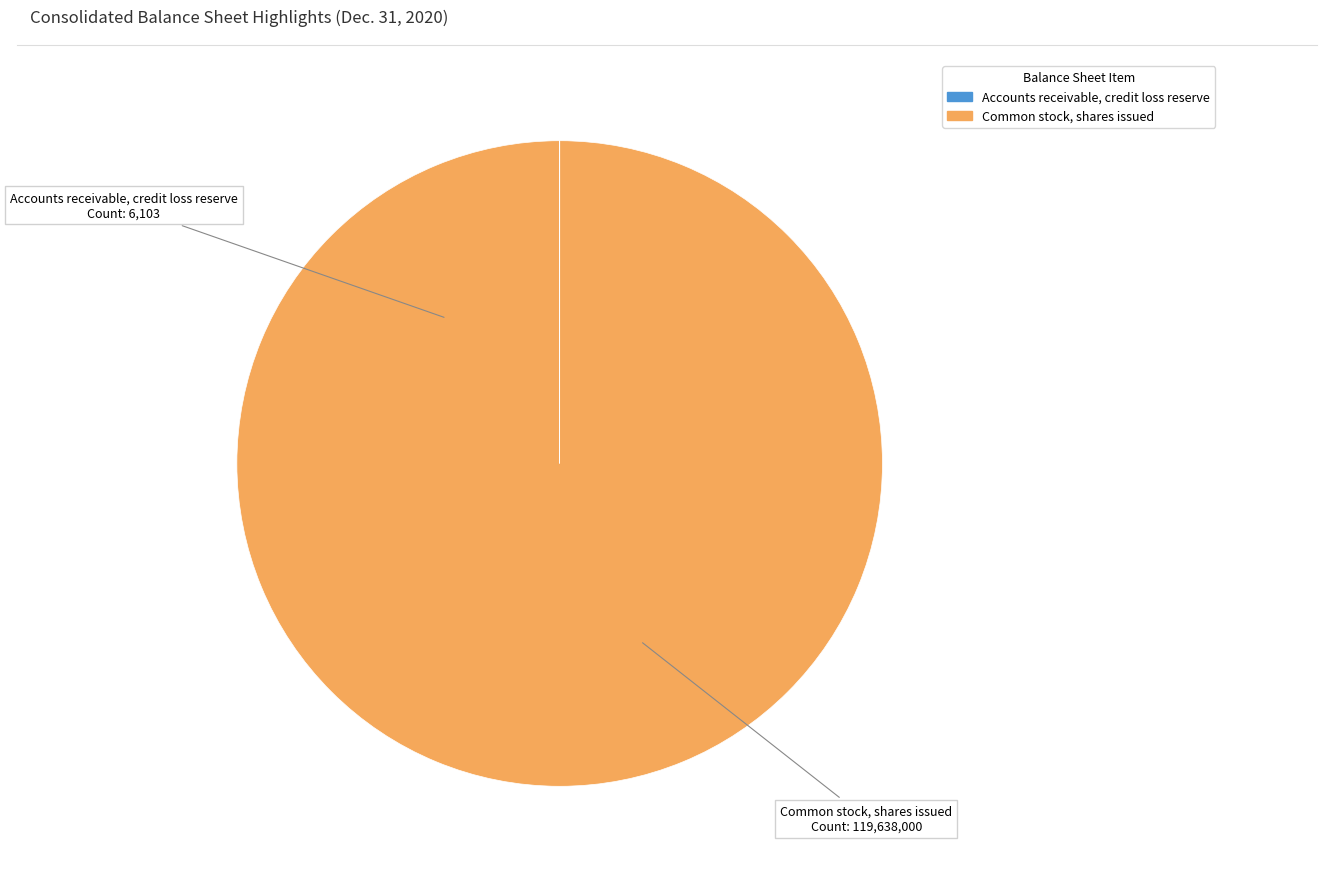

Does any single category account for the majority?

Yes